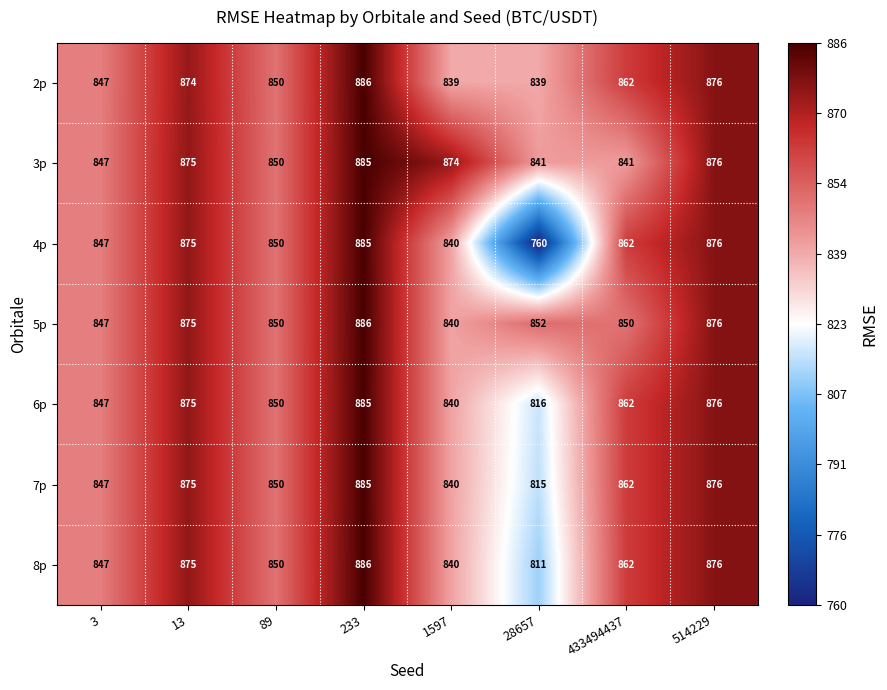

What is the total value across all series at 28657?

5734